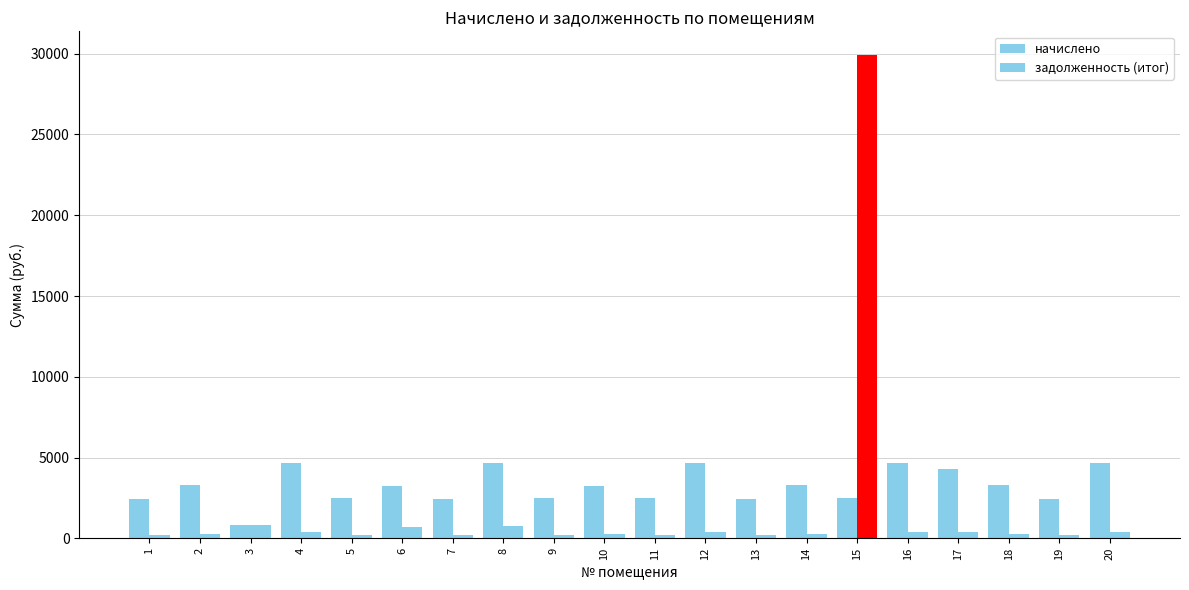

Rank the series at 16 from highest to lowest value.

начислено, задолженность (итог)